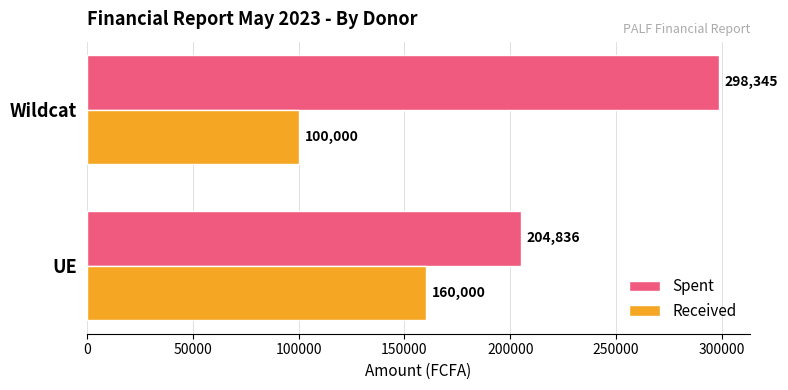

Is the value of Received at UE greater than the value of Spent at UE?

No